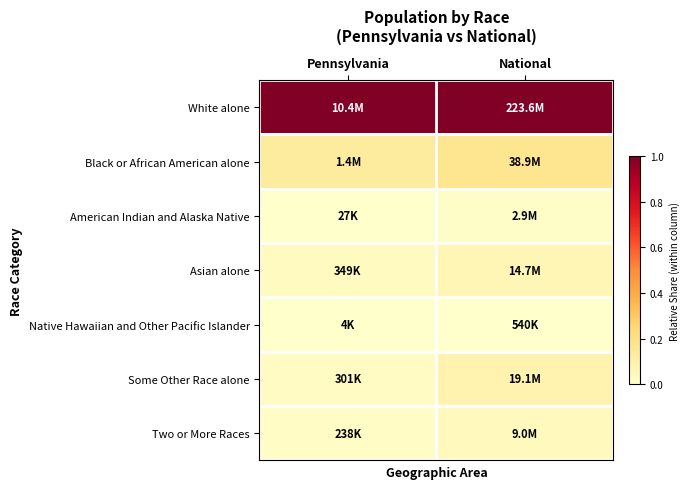

What is the greatest value displayed?

1.0